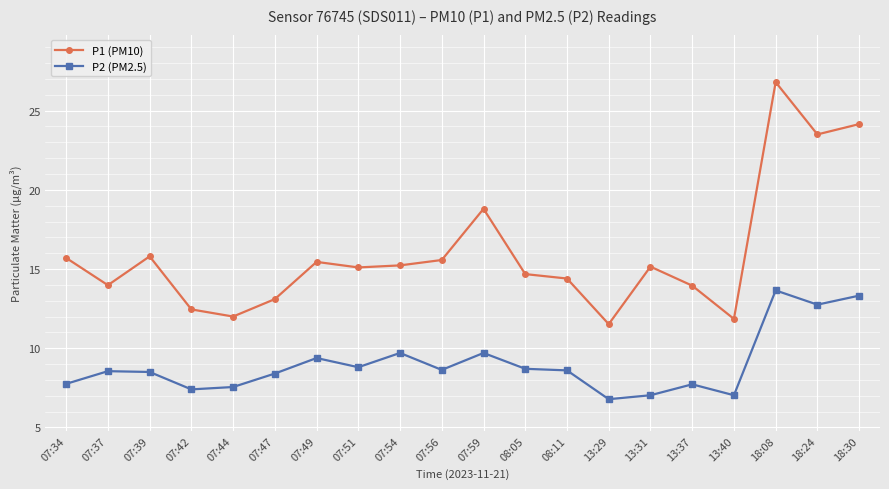

Rank the series by their average value, from highest to lowest.

P1 (PM10), P2 (PM2.5)